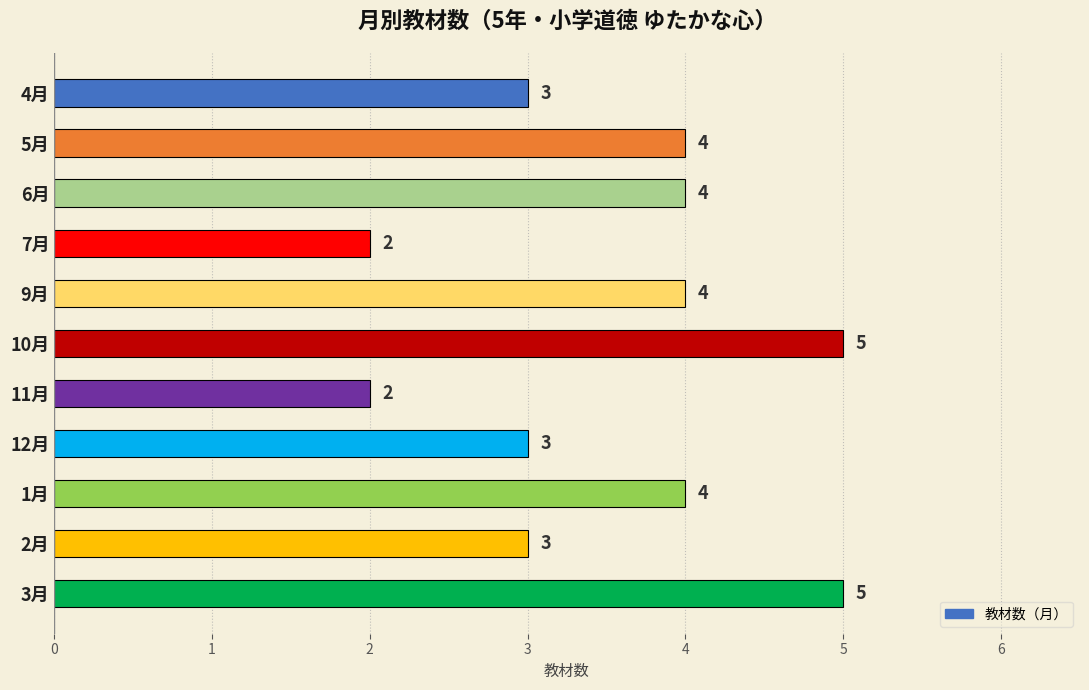

What is the maximum value shown in the chart?

5